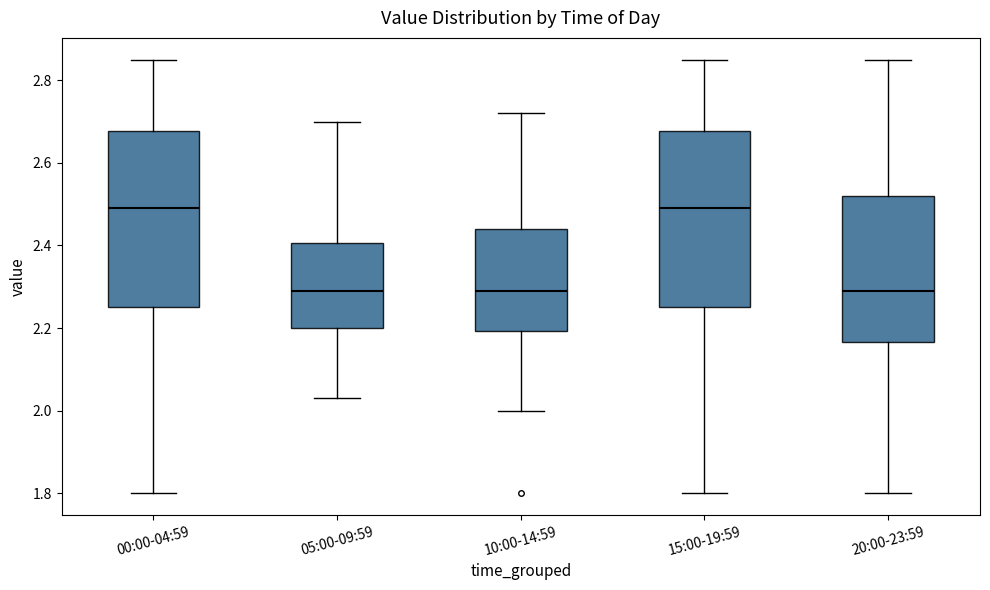

Reading left to right, transcribe this box plot: for each box, give where its median line is, the range the box spans, and where its two whiskers end, as read against the y-axis. The values are not printed on the chart, so give them approximately, as read against the axis.

00:00-04:59: median 2.50, box 2.26 to 2.68, whiskers 1.80 to 2.86
05:00-09:59: median 2.30, box 2.20 to 2.40, whiskers 2.04 to 2.70
10:00-14:59: median 2.30, box 2.20 to 2.44, whiskers 2.00 to 2.72
15:00-19:59: median 2.50, box 2.26 to 2.68, whiskers 1.80 to 2.86
20:00-23:59: median 2.30, box 2.16 to 2.52, whiskers 1.80 to 2.86